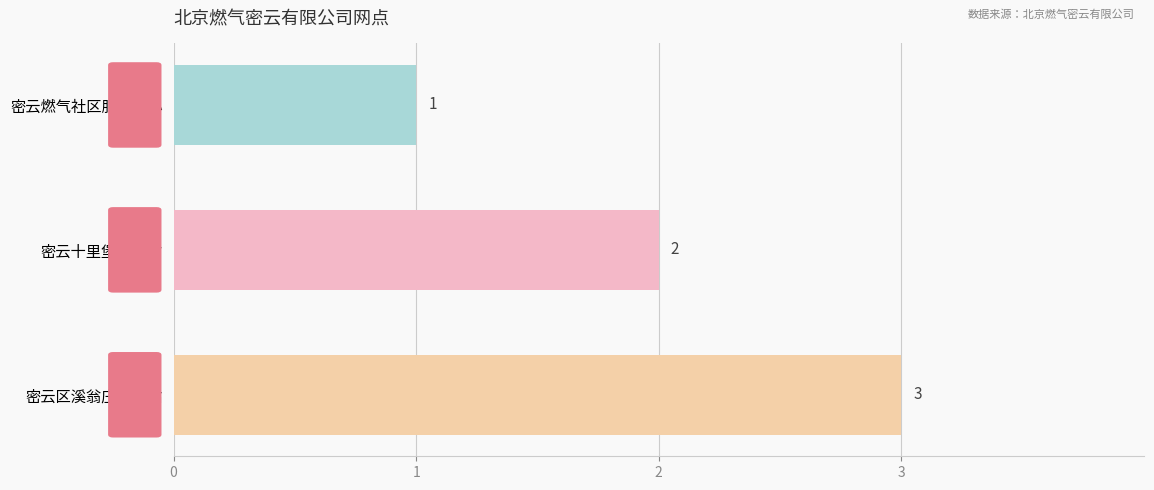

How many bars are there in total?

3